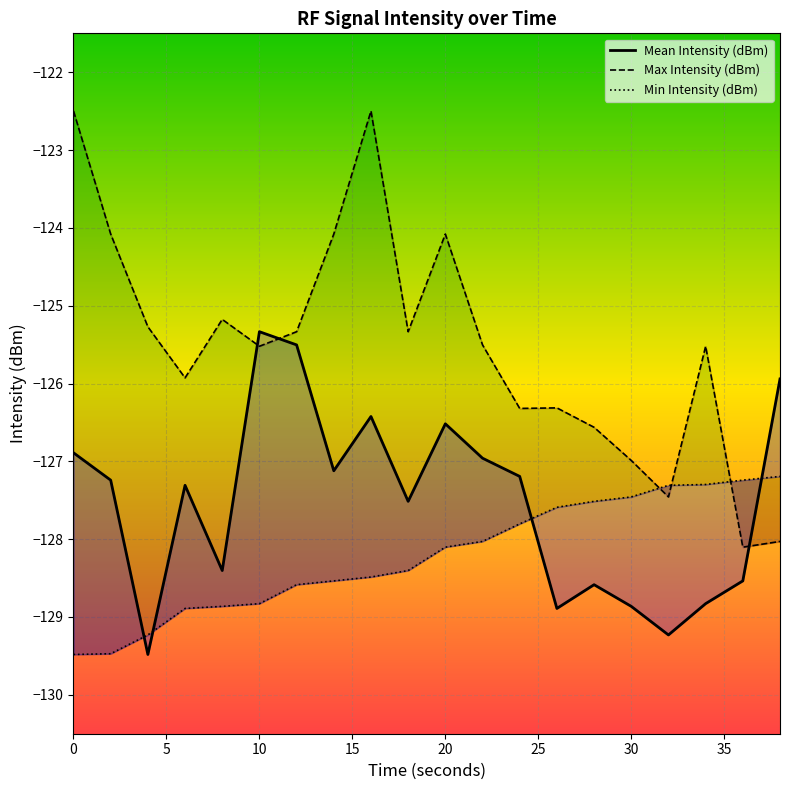

Reading left to right, what are all the values shown in this chart?

Mean Intensity (dBm): -126.9	-127.2	-129.5	-127.3	-128.4	-125.3	-125.5	-127.1	-126.4	-127.5	-126.5	-127.0	-127.2	-128.9	-128.6	-128.9	-129.2	-128.8	-128.5	-125.9
Max Intensity (dBm): -122.5	-124.1	-125.3	-125.9	-125.2	-125.5	-125.3	-124.1	-122.5	-125.3	-124.1	-125.5	-126.3	-126.3	-126.6	-127.0	-127.5	-125.5	-128.1	-128.0
Min Intensity (dBm): -129.5	-129.5	-129.2	-128.9	-128.9	-128.8	-128.6	-128.5	-128.5	-128.4	-128.1	-128.0	-127.8	-127.6	-127.5	-127.5	-127.3	-127.3	-127.2	-127.2